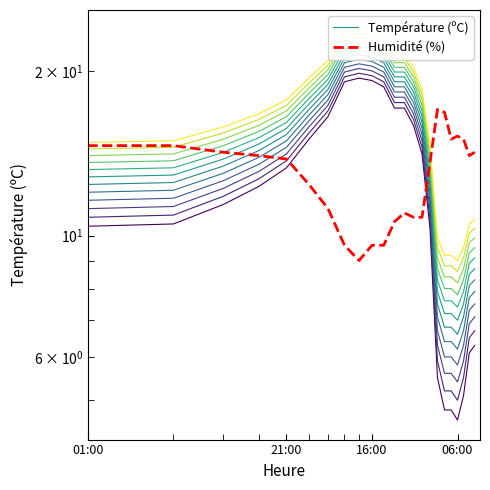

Where does the Humidité (%) series first go above 14?

01:00